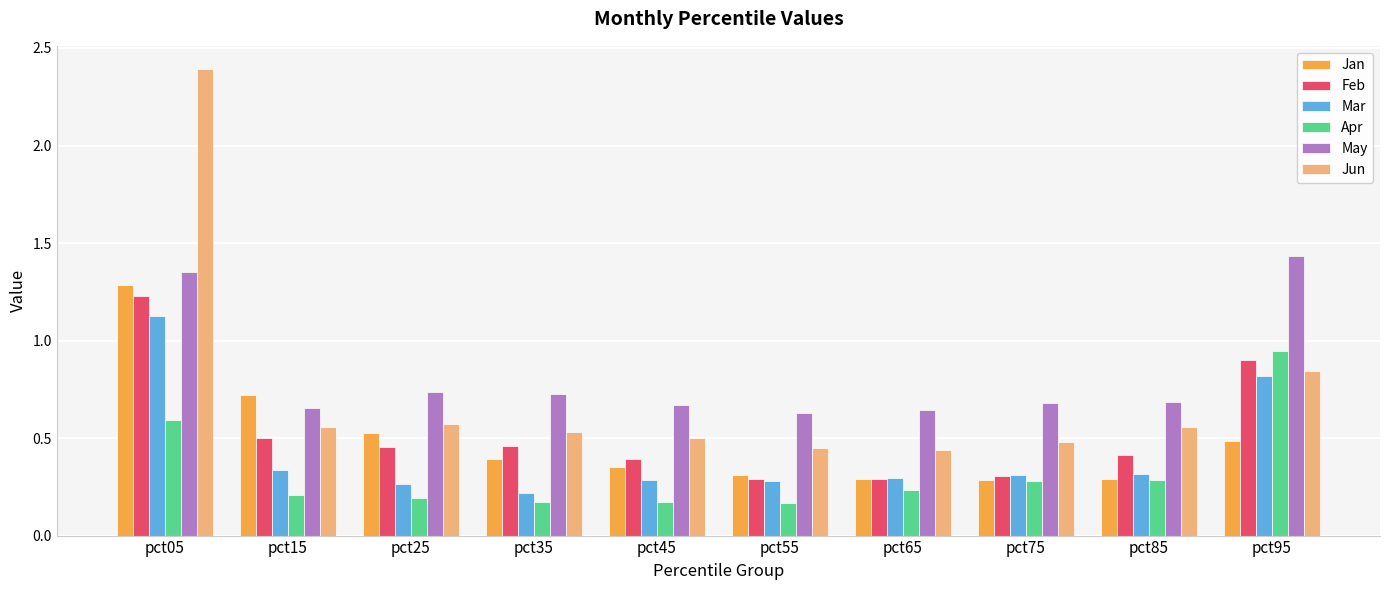

What is the difference between the maximum and minimum values in the Jan series?

1.0